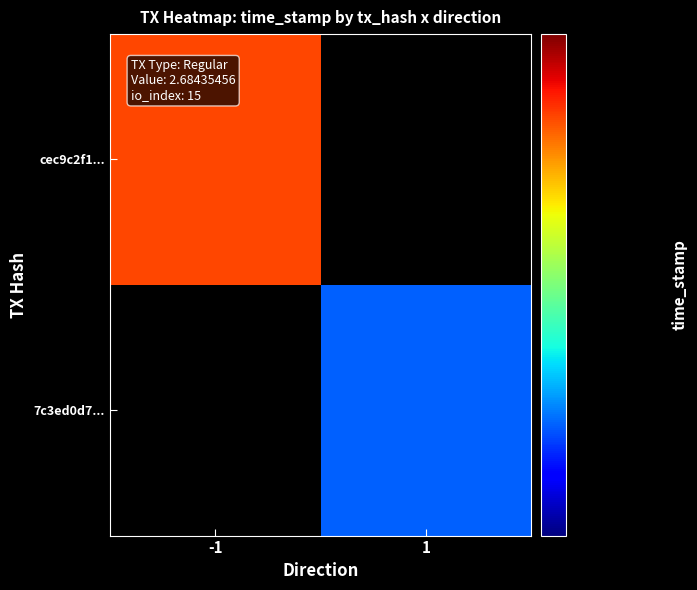

At time_stamp, list the series in order from largest to smallest.

cec9c2f14021804f5665df480f0f97c6250e59e, 7c3ed0d7307d0deb647d5537679babd81e2cf7d